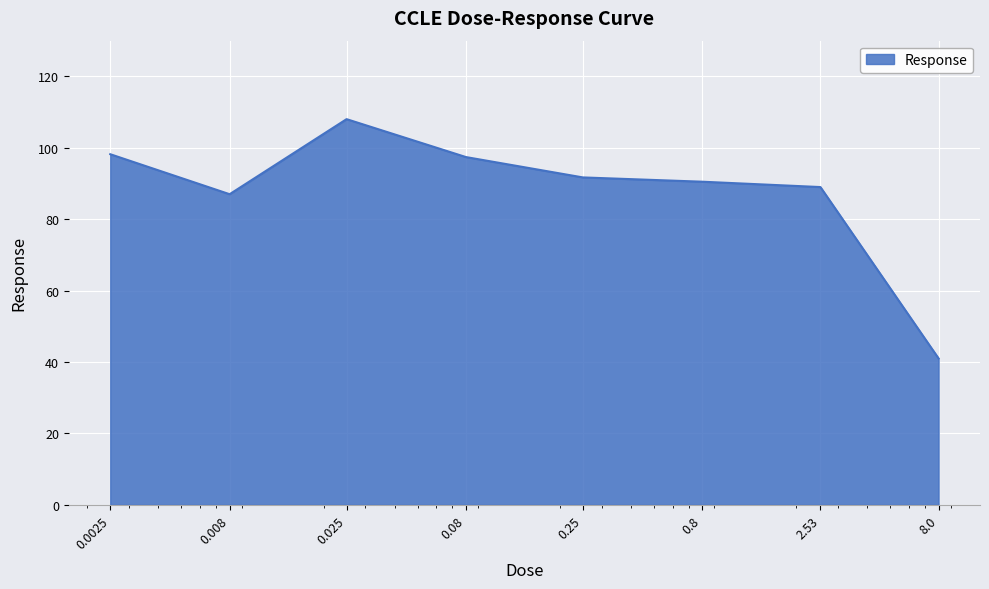

What is the difference between the maximum and minimum values?

67.0